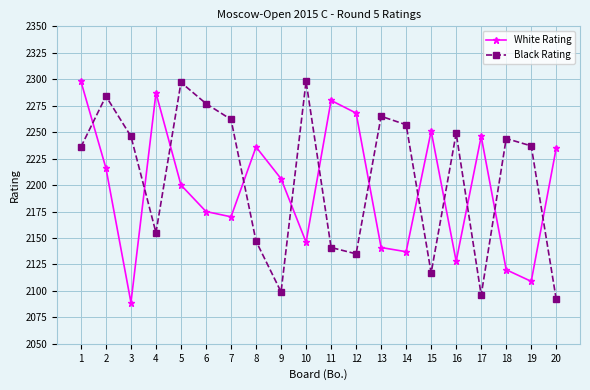

What is the difference between the second highest and minimum values in the Black Rating series?

205